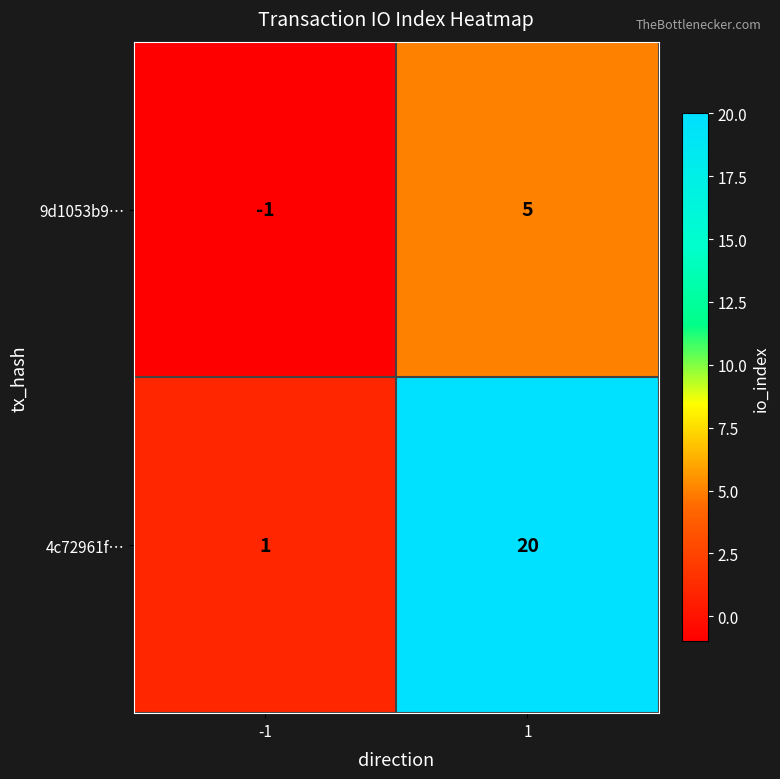

Which series has the largest range (max minus min)?

4c72961f…